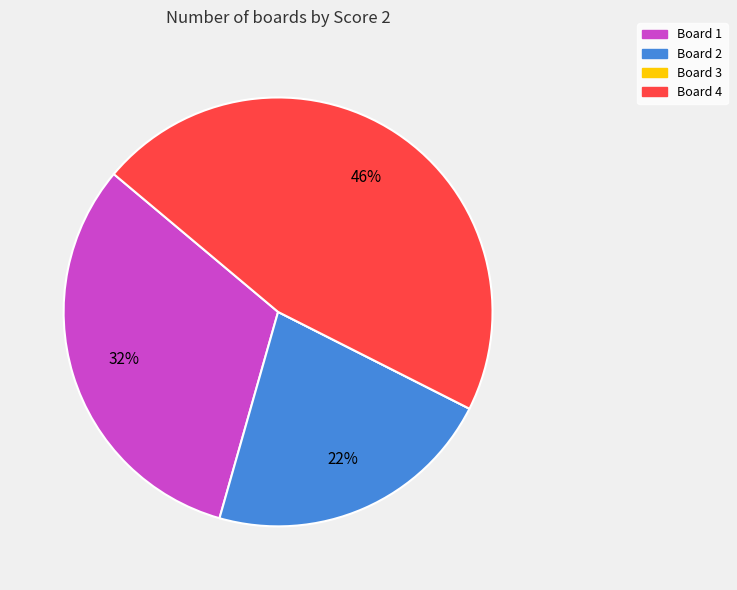

Does any single category account for the majority?

No